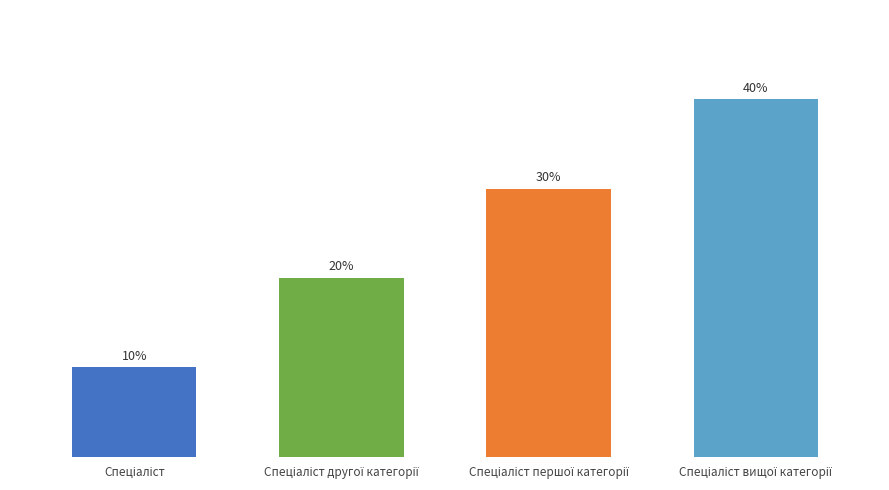

Are the bars grouped side by side (vs. stacked)?

No